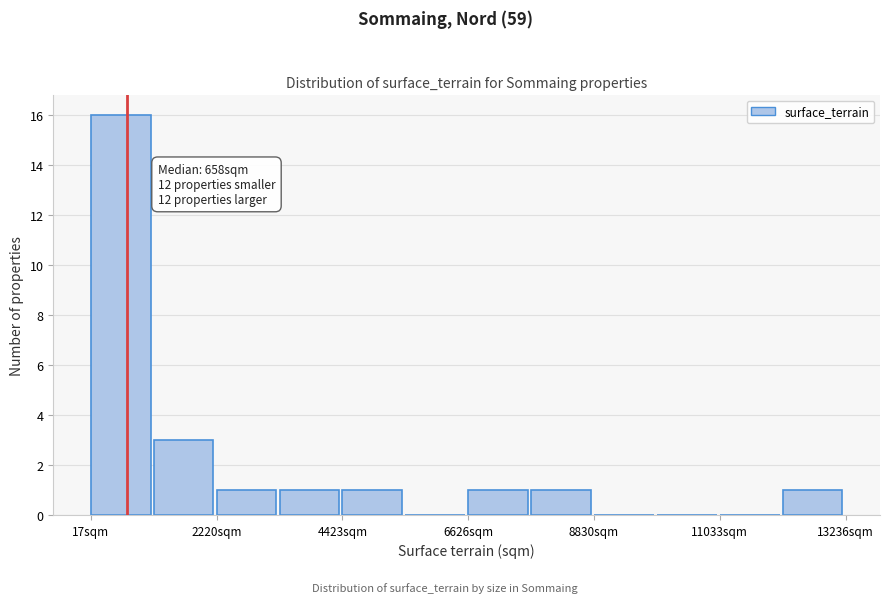

Around what value on the x-axis is the tallest bar? Give the approximate position of its centre, as read against the axis.

500